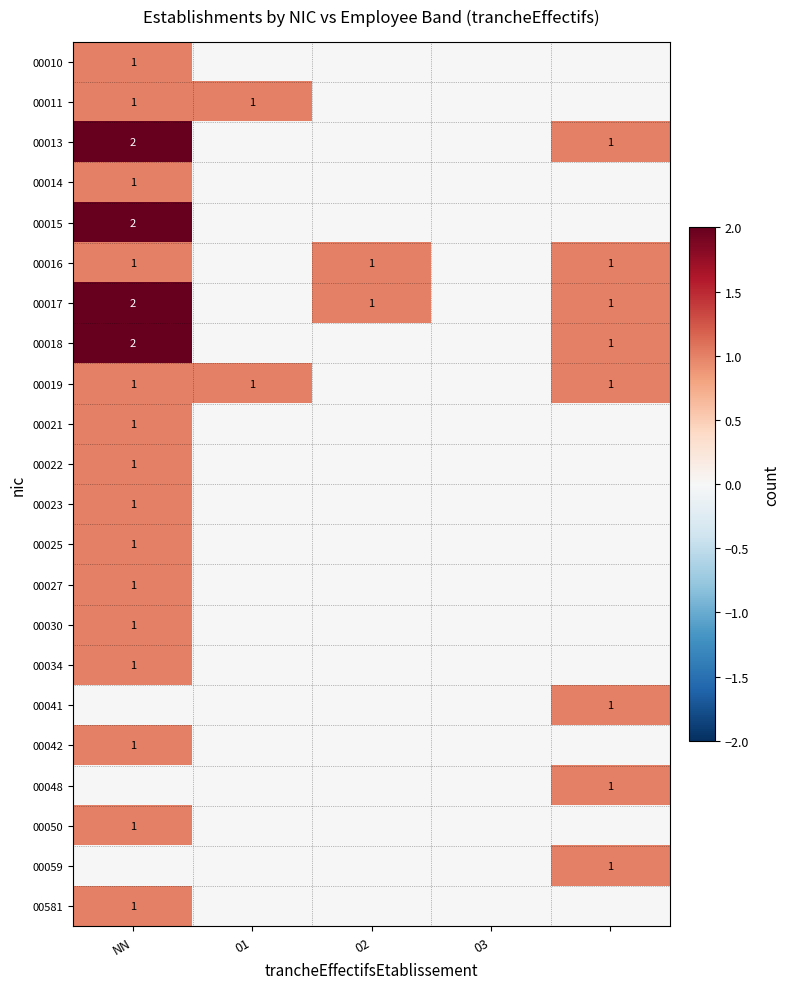

The value of 00017 at 02 is 1. True or false?

True